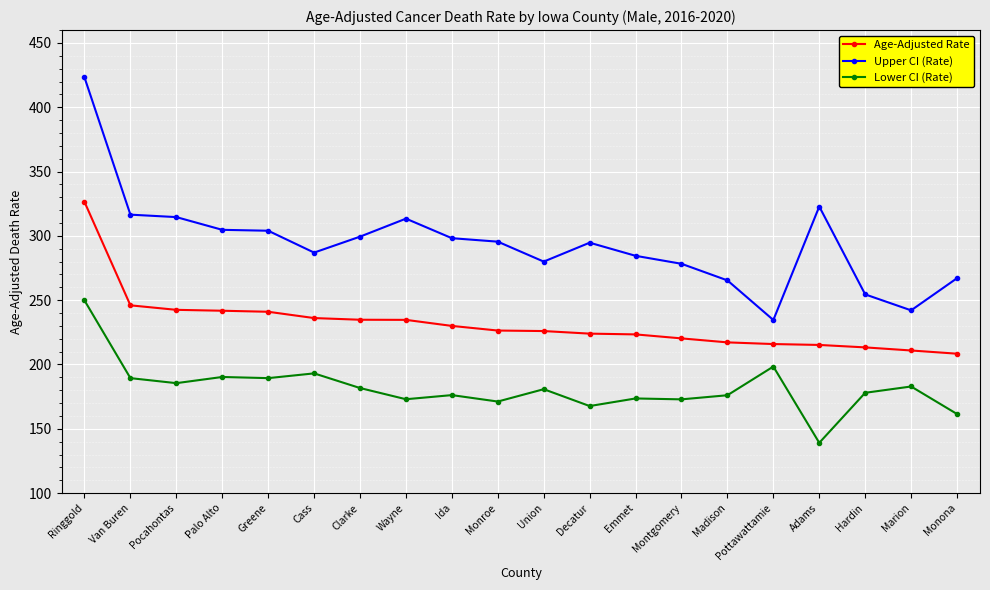

The value of Lower CI (Rate) at Clarke is 104.9. True or false?

False